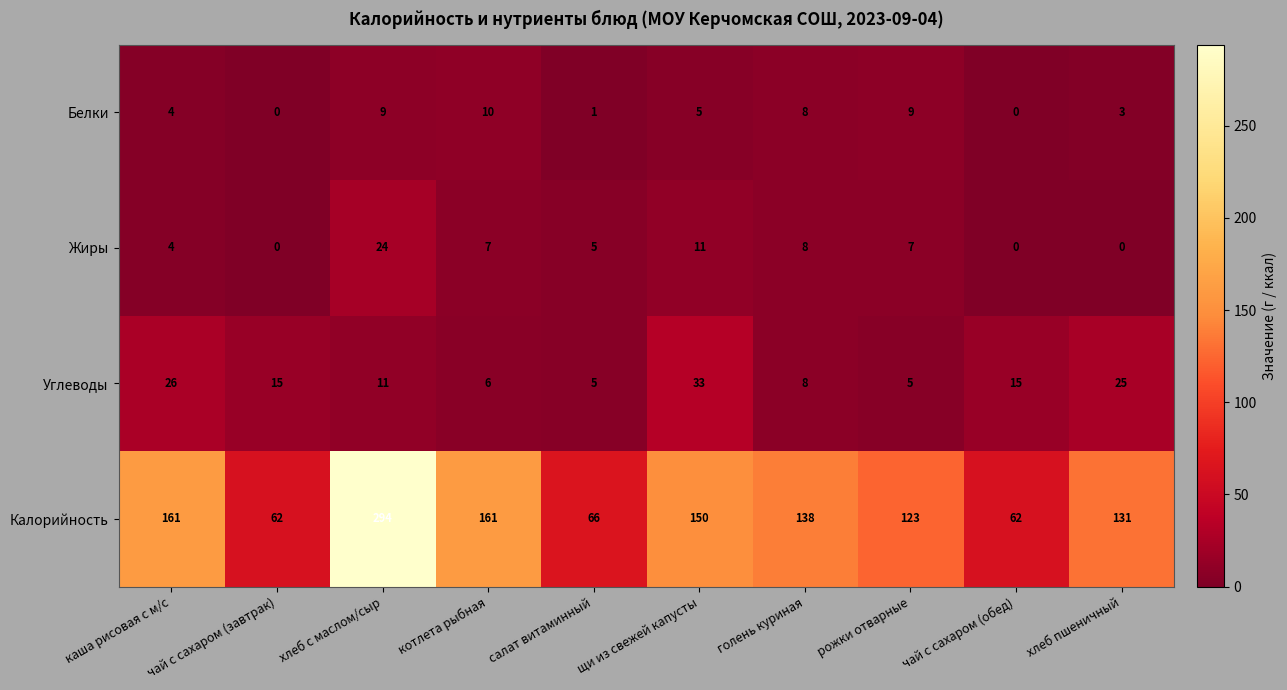

What is the total value across all series at салат витаминный?

77